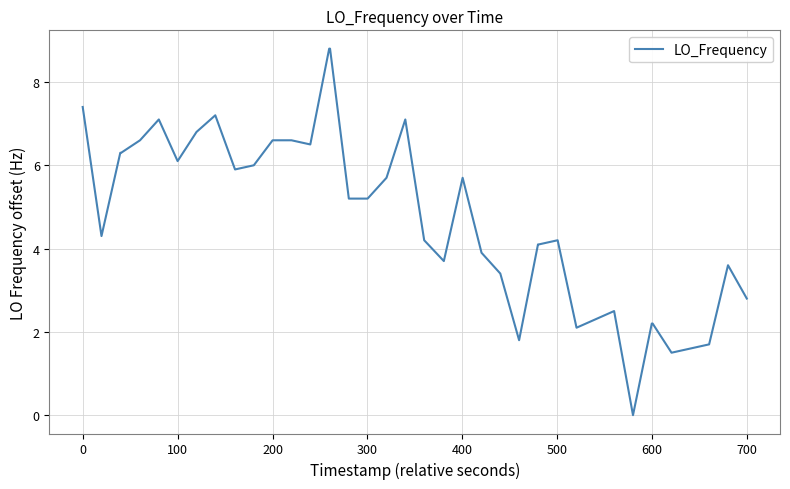

Reading left to right, extract all data points from this chart.

7.4	4.3	6.3	6.3	6.6	7.1	6.1	6.8	7.2	5.9	6.0	6.6	6.6	6.5	8.8	8.8	5.2	5.2	5.7	7.1	4.2	3.7	5.7	3.9	3.4	1.8	4.1	4.1	4.2	2.1	2.3	2.5	0.0	2.2	2.2	1.5	1.6	1.7	3.6	2.8